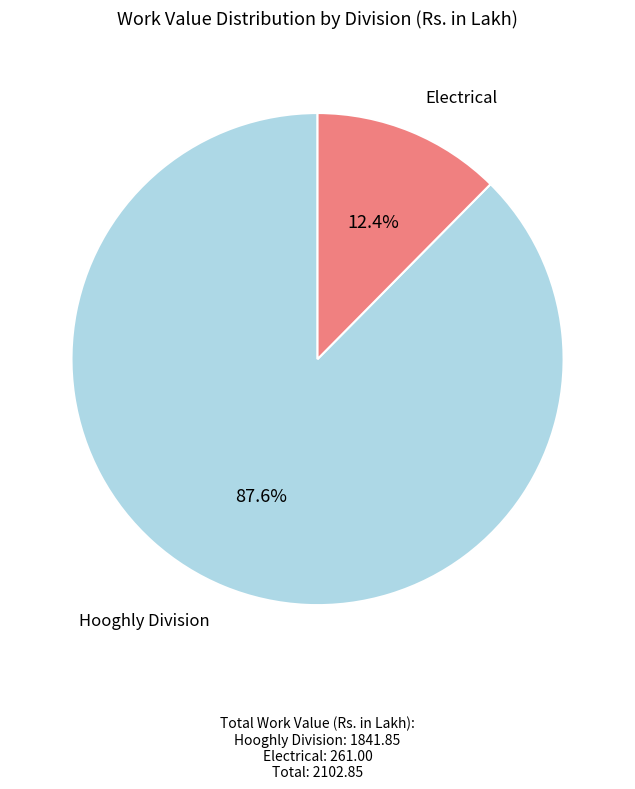

What percentage is NOT represented by Hooghly Division?

12.4%